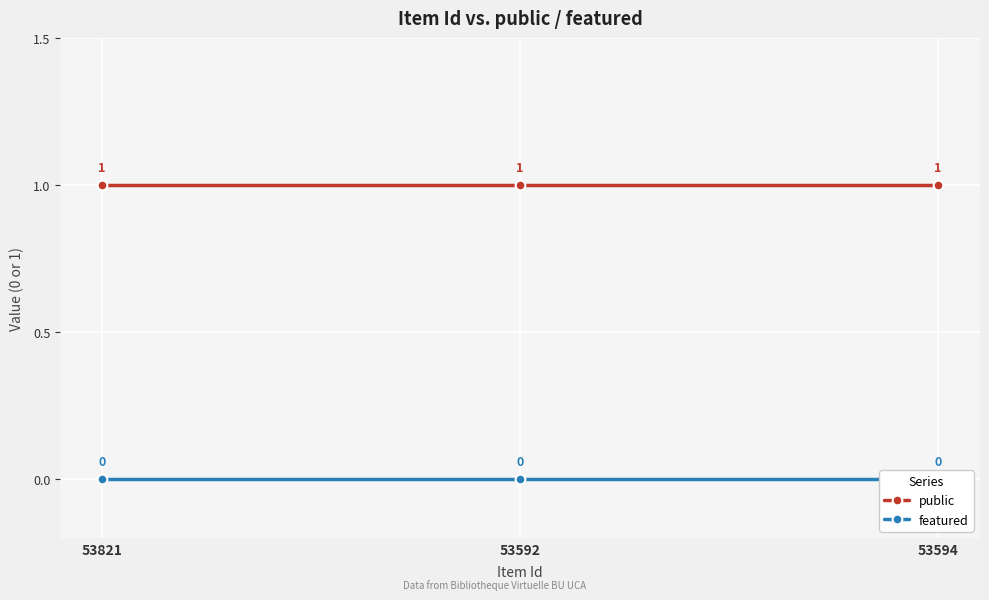

True or false: public has a value of 1 at 53594.

False